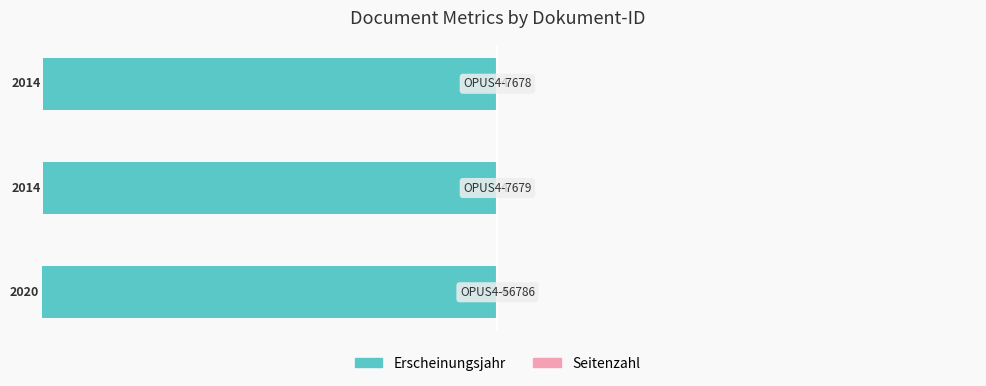

Rank the categories by Erscheinungsjahr value from lowest to highest.

0, 1, 2